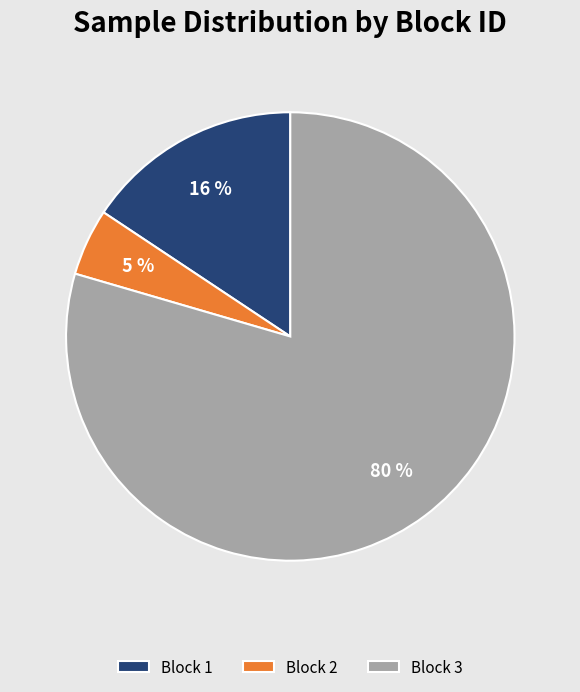

The Block 3 slice represents 80% of the pie. True or false?

True